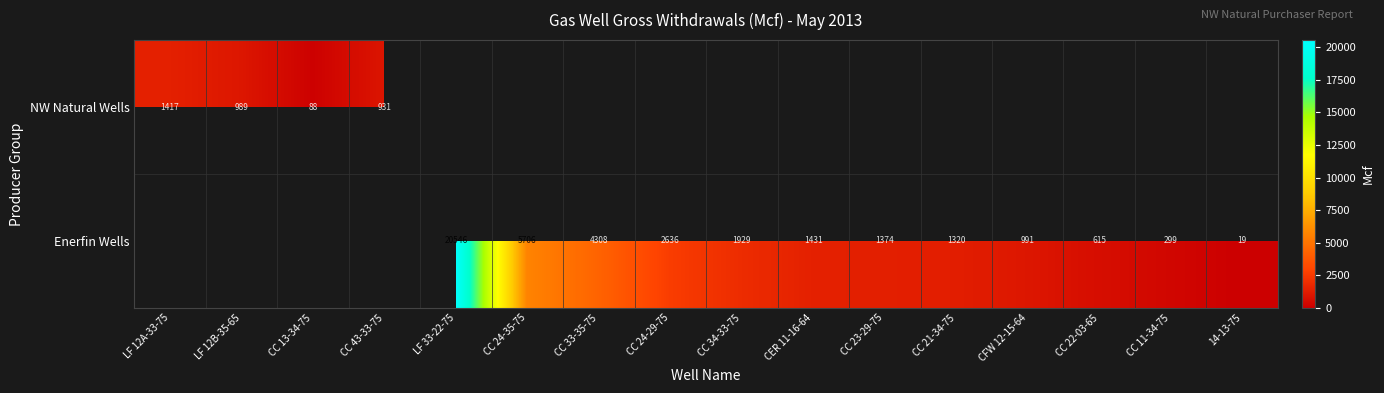

True or false: Enerfin Wells has a value of 1374.0 at CC 23-29-75.

True